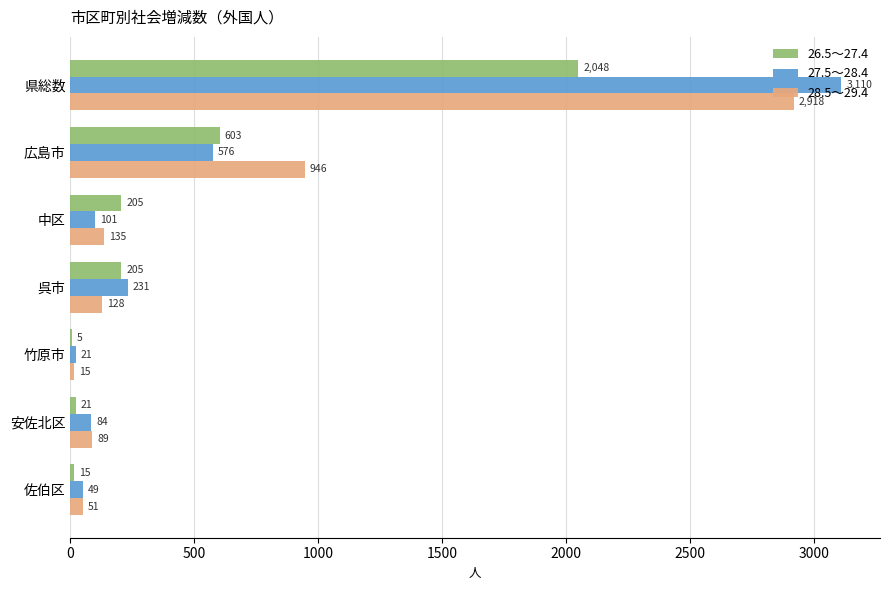

Which series has the widest spread of values?

27.5～28.4